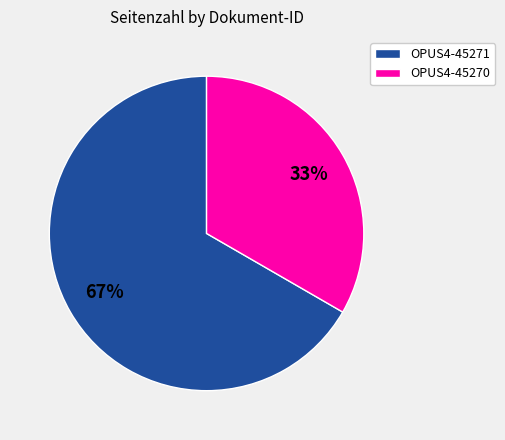

To the nearest percent, what is the average slice percentage?

50%